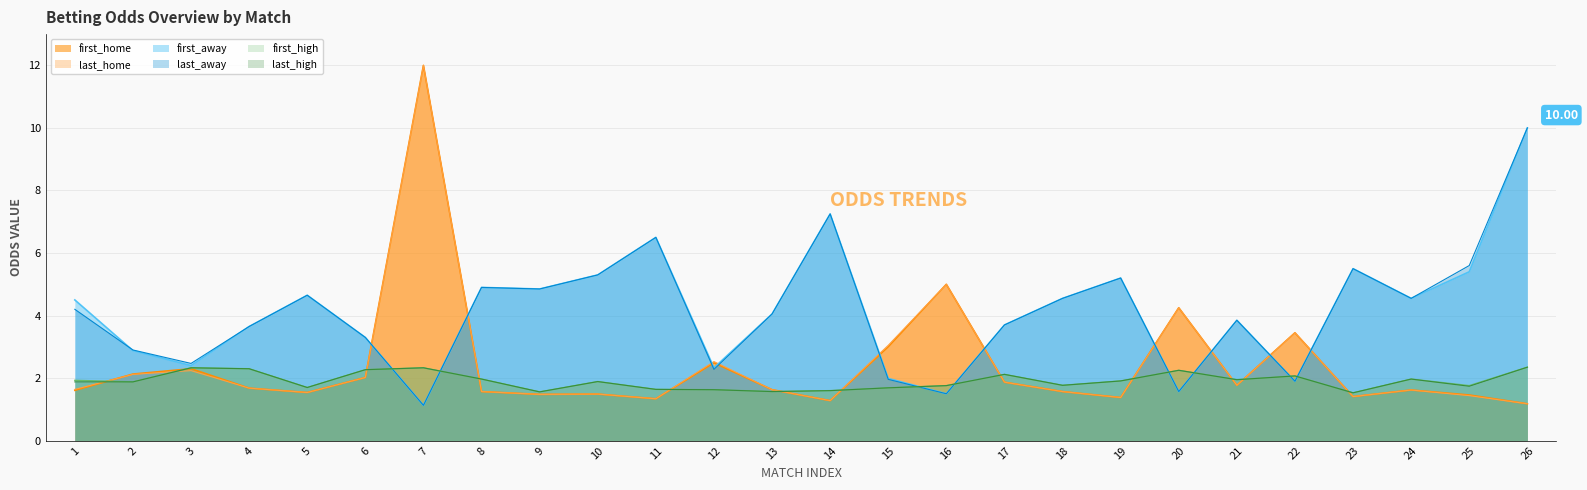

What is the total value across all series at 15?

13.4